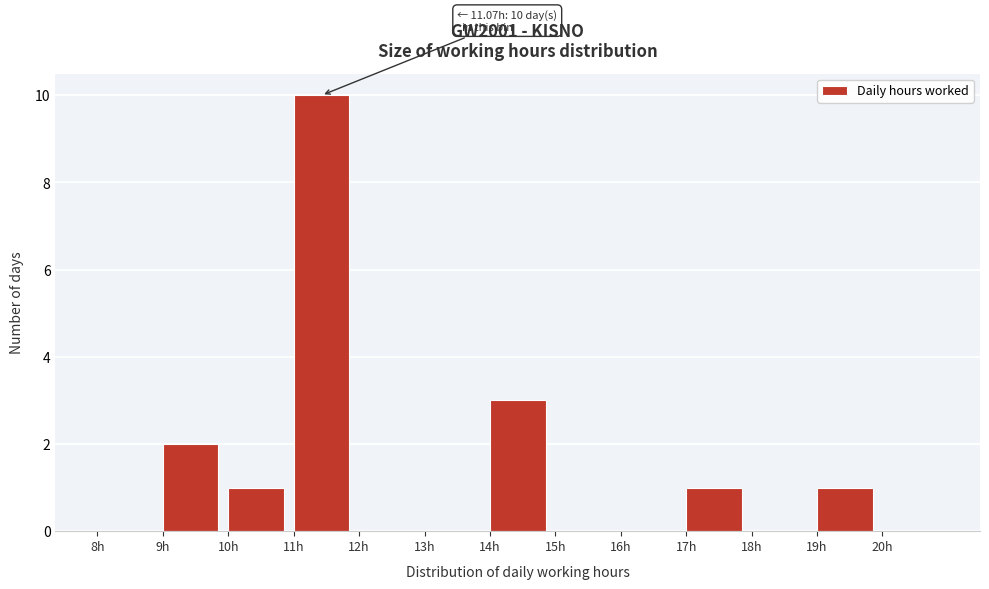

Which range on the x-axis has the tallest bar?

11 to 12